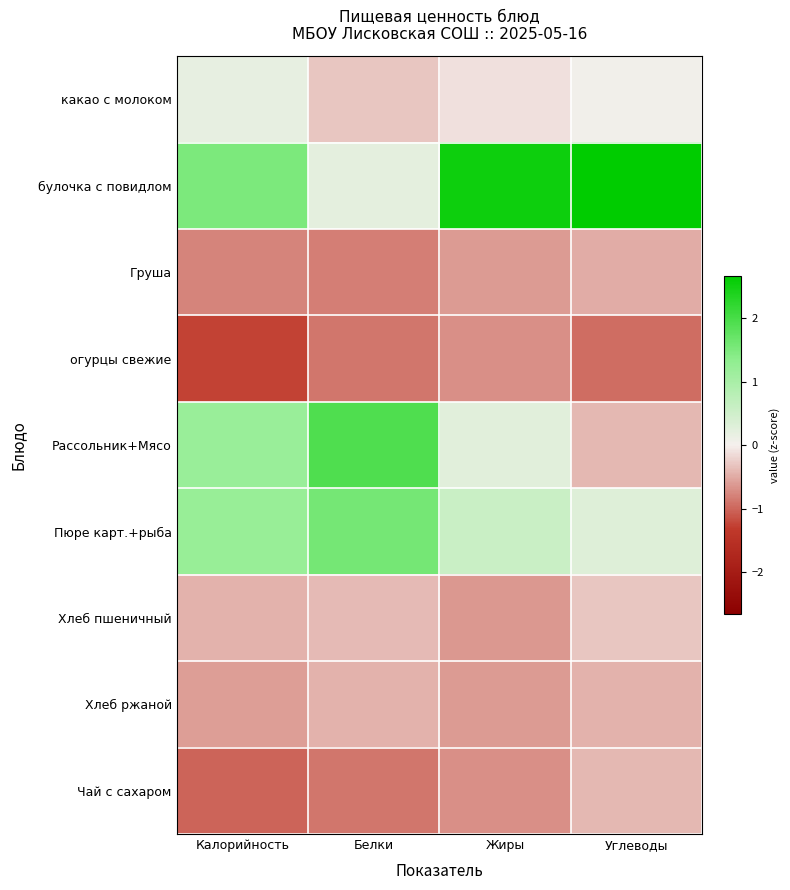

Which has a higher value, Жиры or Калорийность?

Калорийность